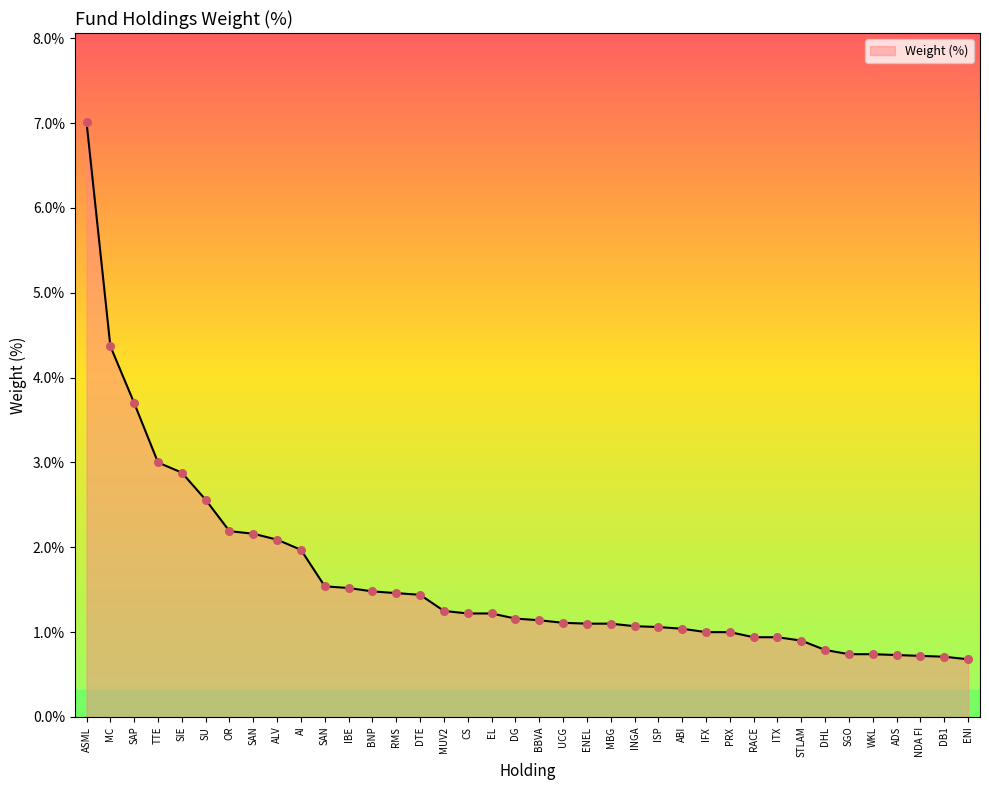

Does the chart have visible grid lines?

No